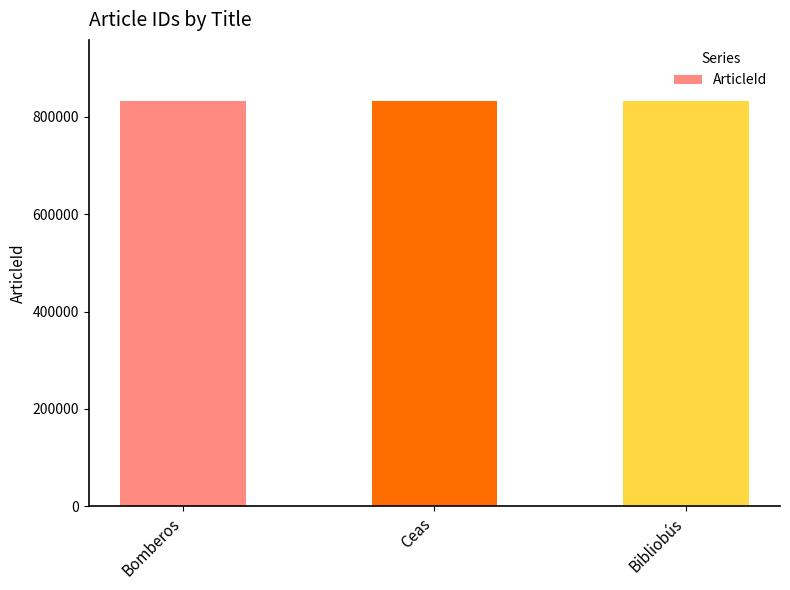

How many values are between 833068 and 833088?

3